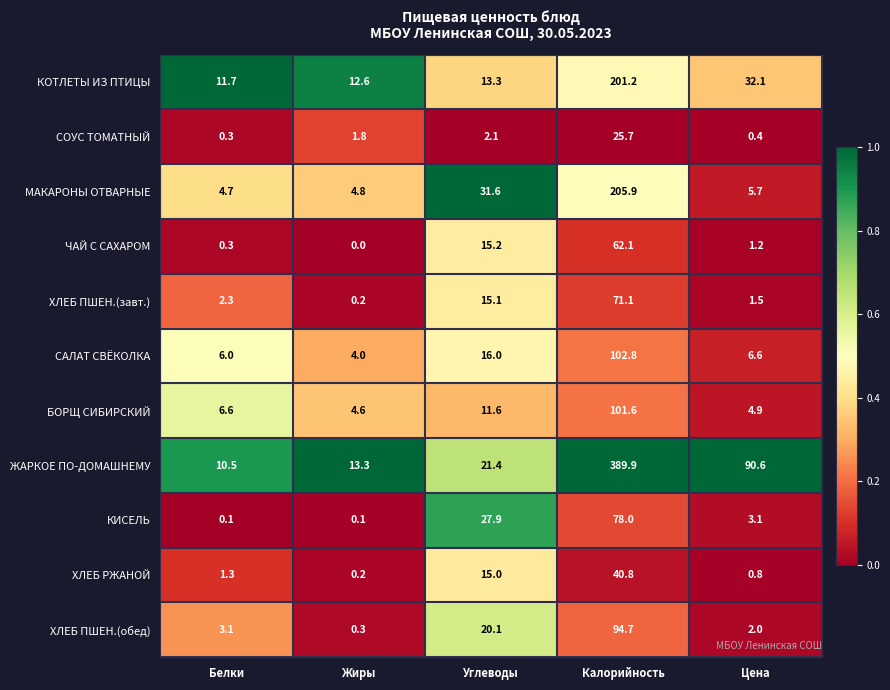

What is the total value across all series at Калорийность?

1373.8